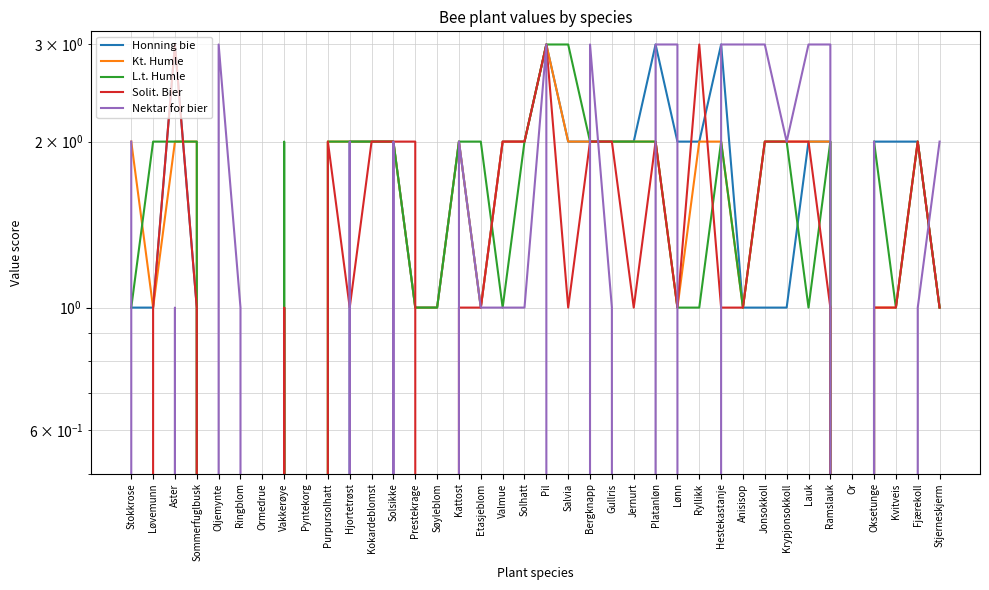

Does the chart display data point markers on the line(s)?

No